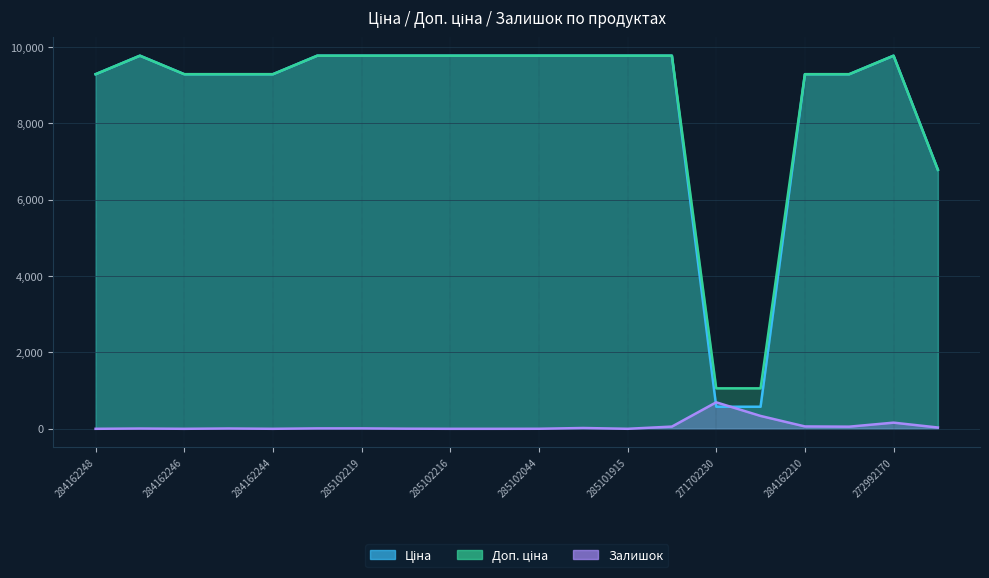

Count the number of data series in this chart.

3